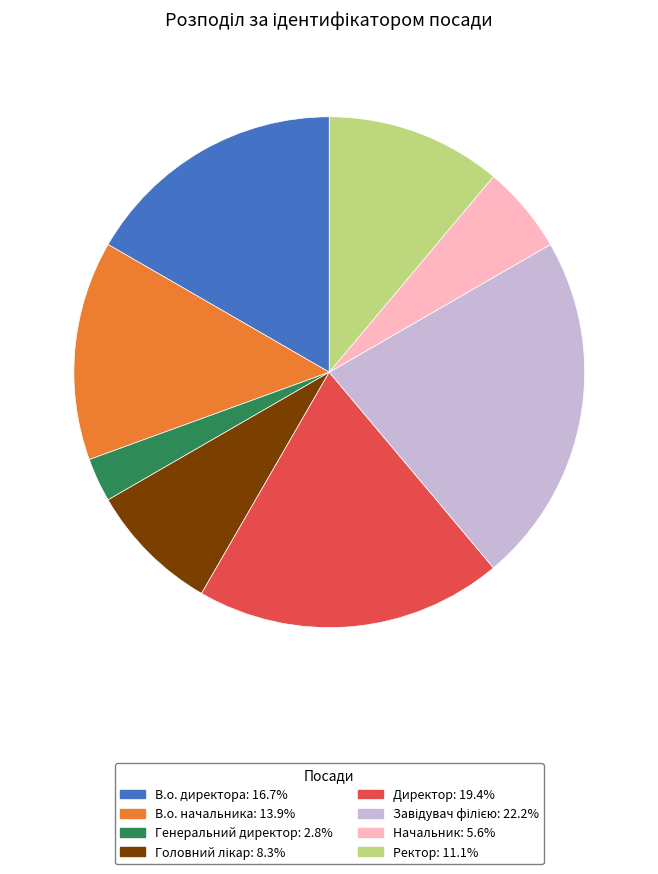

Combined, do В.о. начальника: 13.9% and Начальник: 5.6% account for over 50%?

No